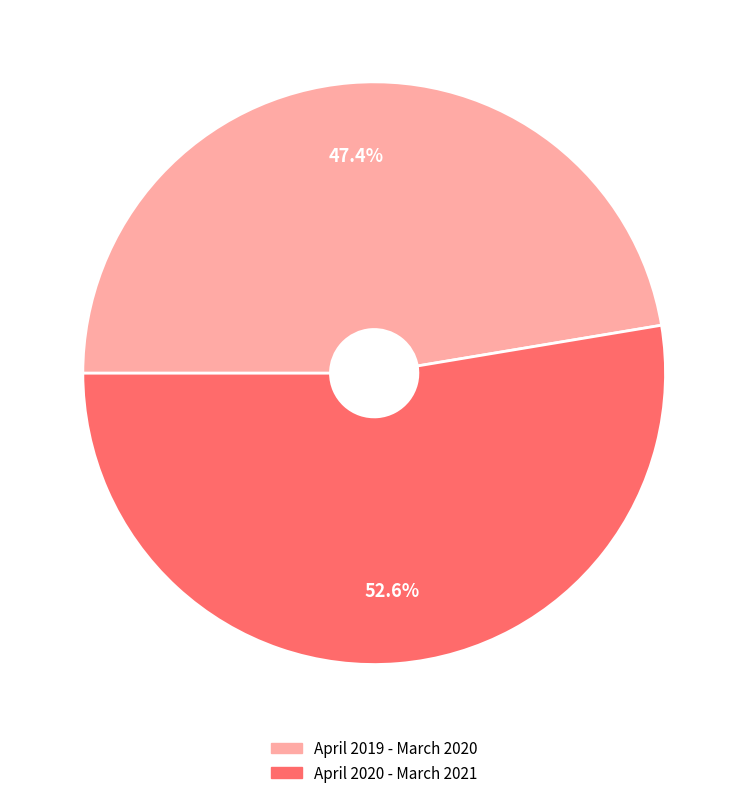

Count the number of slices in the pie.

2